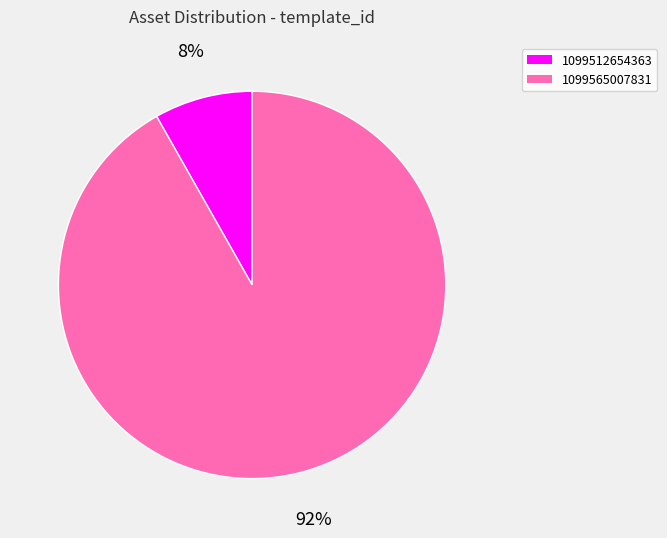

How many slices are in this pie chart?

2